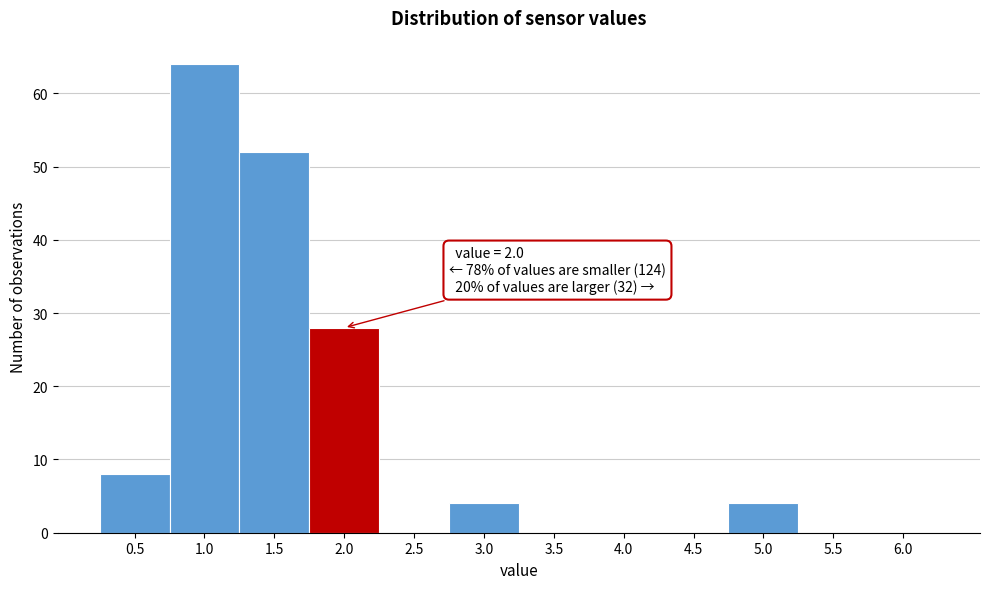

Reading left to right, what are all the values shown in this chart?

0.5=8	1.0=64	1.5=52	2.0=28	2.5=0	3.0=4	3.5=0	4.0=0	4.5=0	5.0=4	5.5=0	6.0=0